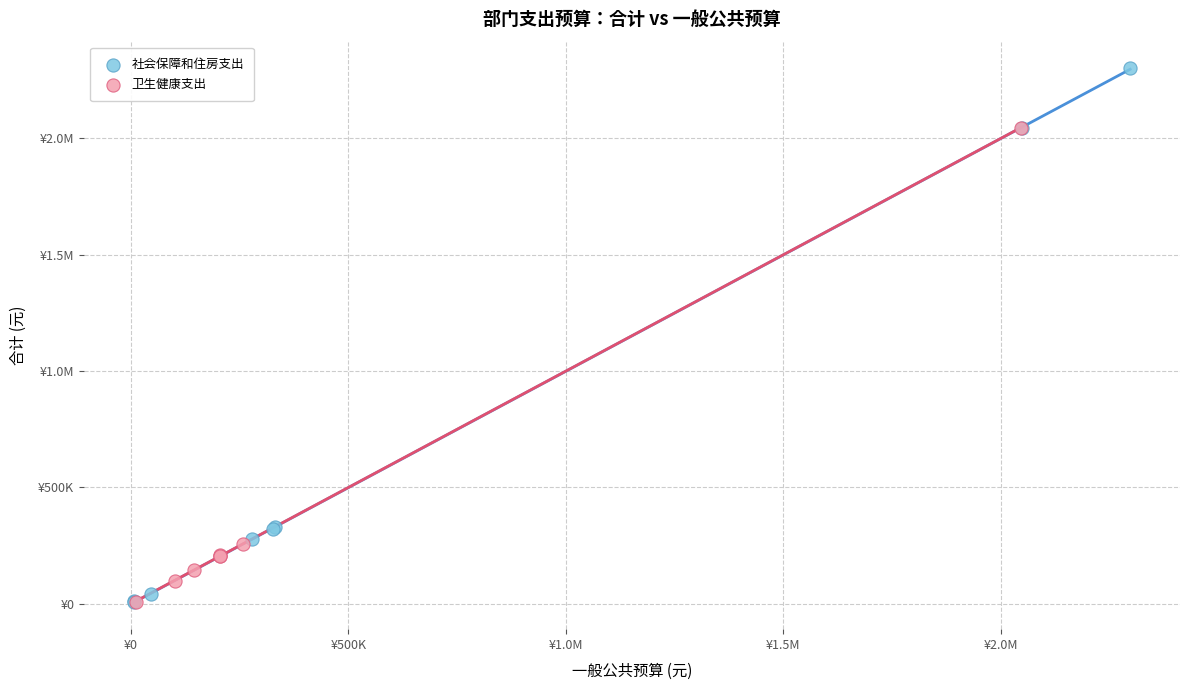

What are all the series names shown in the legend?

社会保障和住房支出, 卫生健康支出